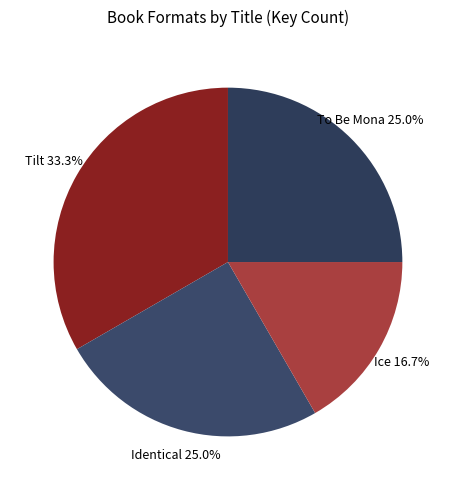

Which slice is the smallest?

Ice (61645735)